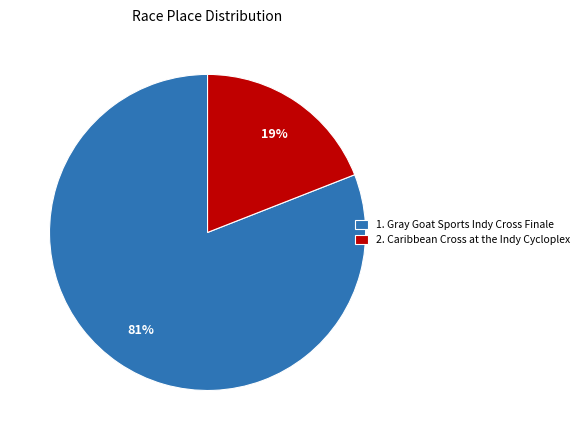

Which category accounts for the majority?

1. Gray Goat Sports Indy Cross Finale